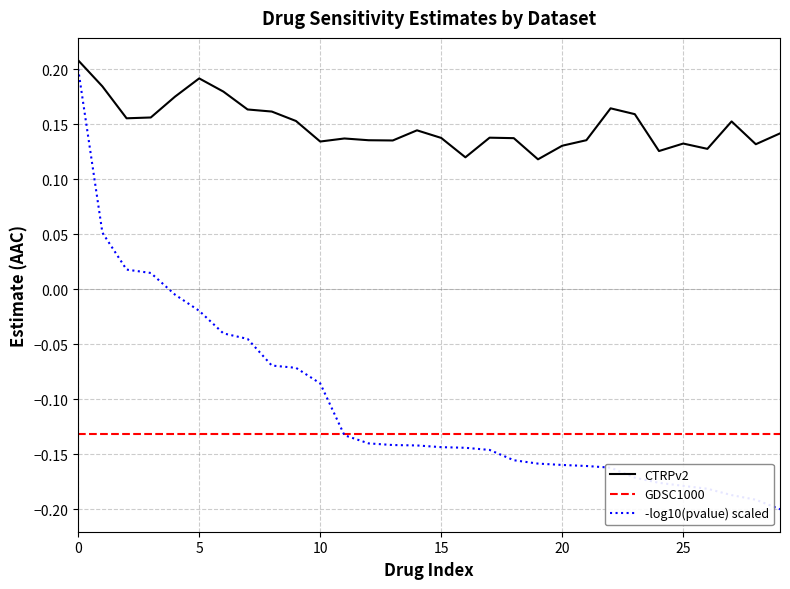

Which series has the largest total across all categories?

CTRPv2